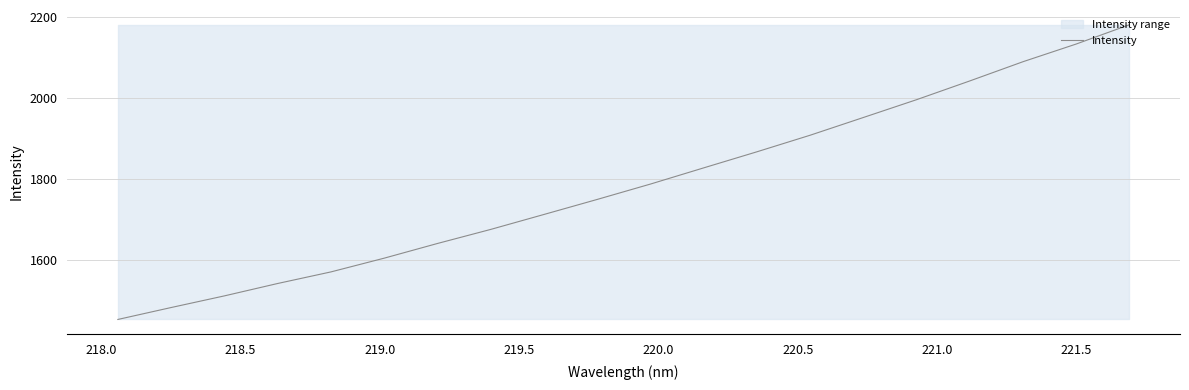

True or false: the data has more than 1 interior local peaks.

False